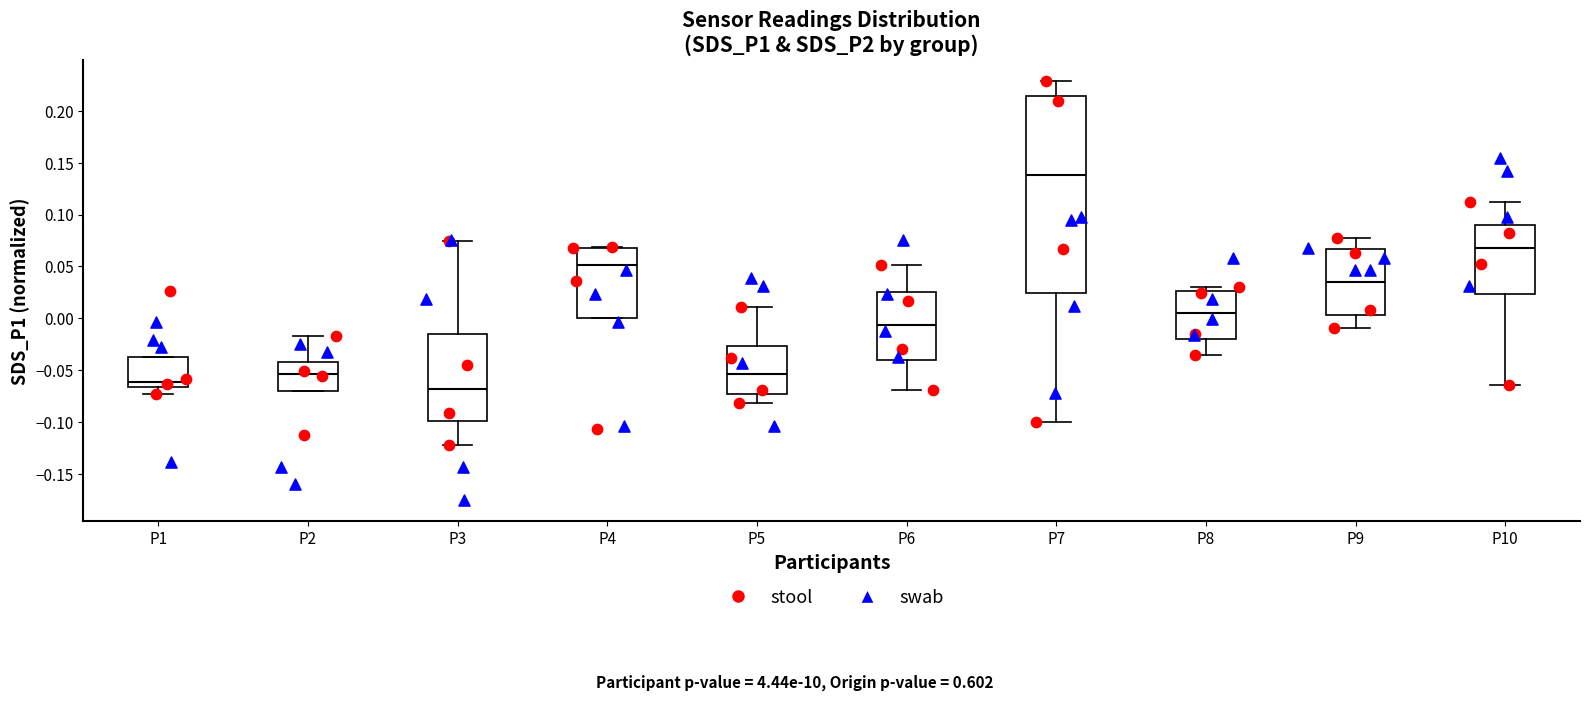

Reading left to right, transcribe this box plot: for each box, give where its median line is, the range the box spans, and where its two whiskers end, as read against the y-axis. The values are not printed on the chart, so give them approximately, as read against the axis.

P1: median -0.060, box -0.065 to -0.035, whiskers -0.075 to -0.035
P2: median -0.055, box -0.070 to -0.040, whiskers -0.070 to -0.015
P3: median -0.070, box -0.100 to -0.015, whiskers -0.120 to 0.075
P4: median 0.050, box 0.000 to 0.070, whiskers 0.000 to 0.070
P5: median -0.055, box -0.070 to -0.025, whiskers -0.080 to 0.010
P6: median -0.005, box -0.040 to 0.025, whiskers -0.070 to 0.050
P7: median 0.140, box 0.025 to 0.215, whiskers -0.100 to 0.230
P8: median 0.005, box -0.020 to 0.025, whiskers -0.035 to 0.030
P9: median 0.035, box 0.005 to 0.065, whiskers -0.010 to 0.080
P10: median 0.065, box 0.025 to 0.090, whiskers -0.065 to 0.110